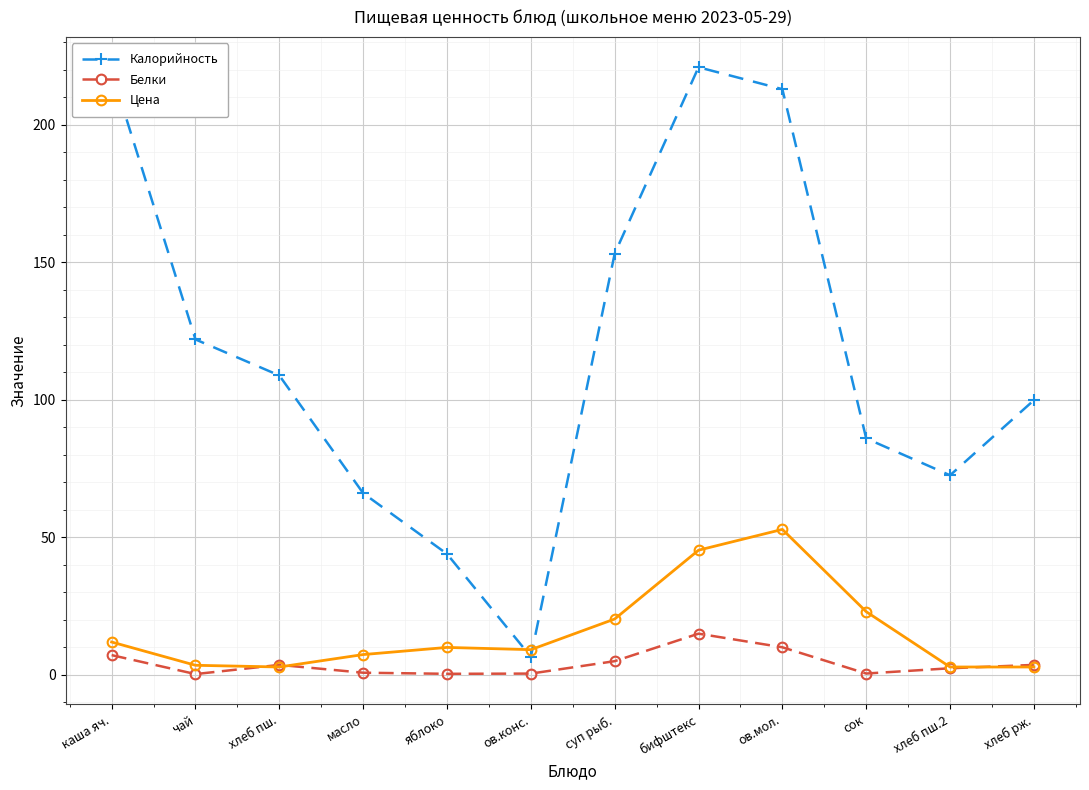

What is the value of the Калорийность point at the 11th from the left?

72.6